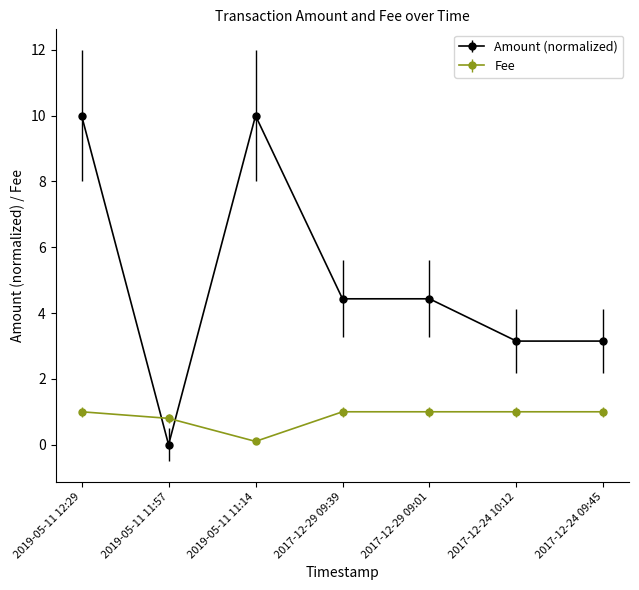

List the series in order of their peak value, lowest first.

Fee, Amount (normalized)